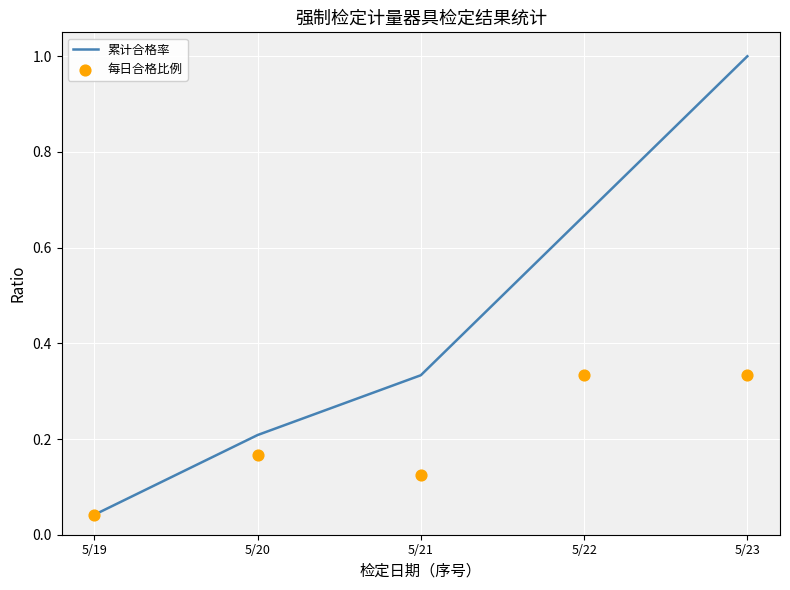

At which category is the sum across all series the highest?

5/23